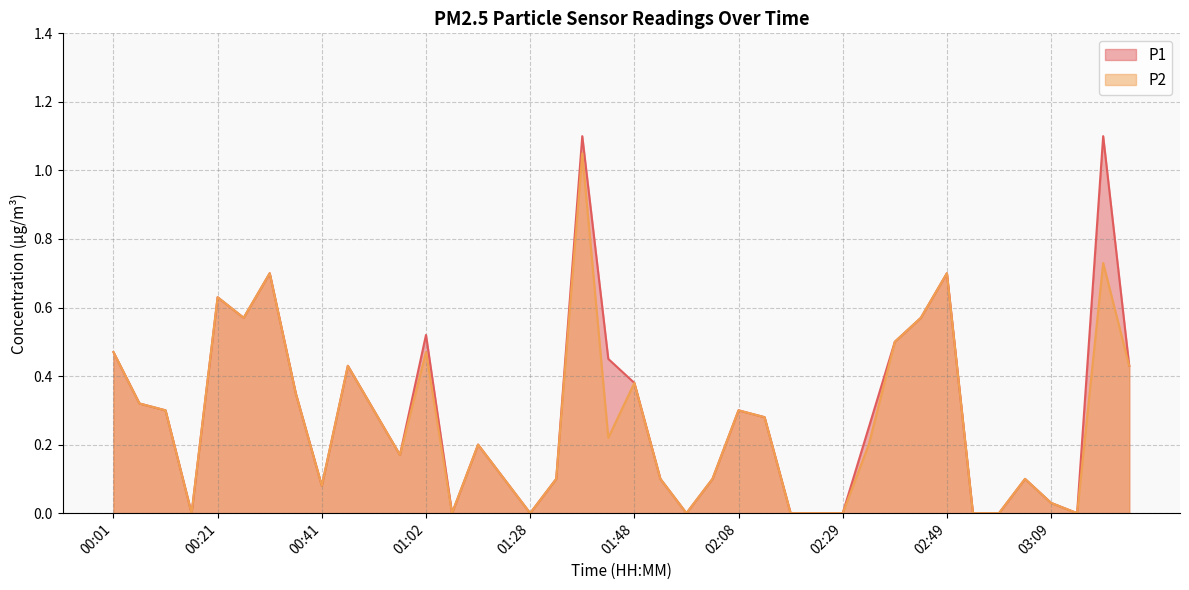

True or false: P2 and P1 cross at least once.

False